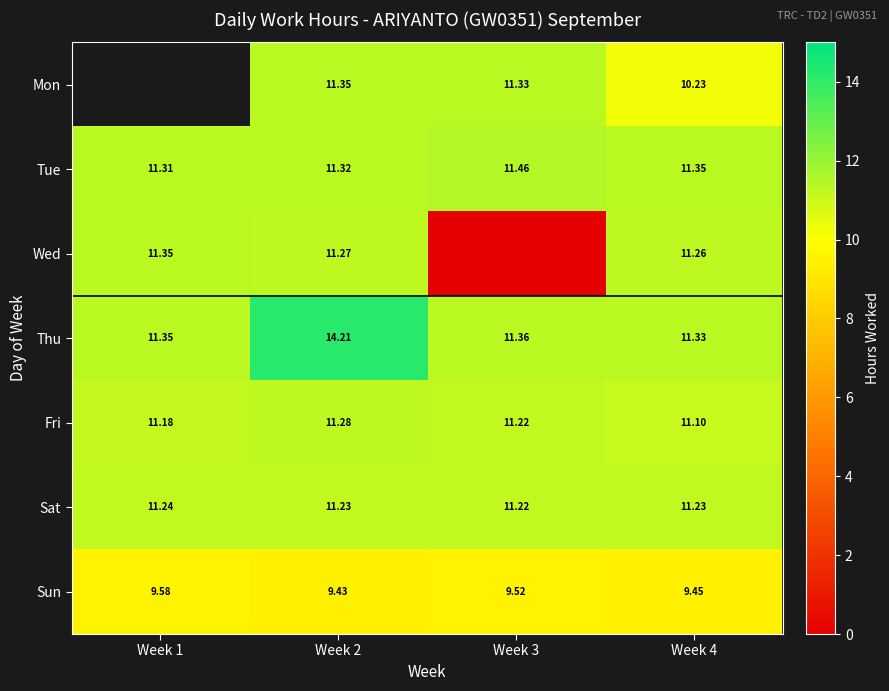

Is the value of Wed at Week 2 greater than the value of Sat at Week 3?

Yes